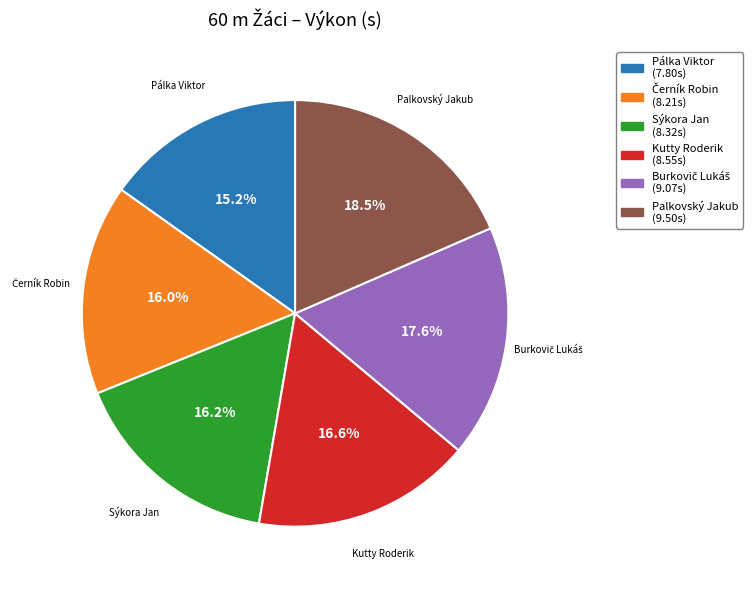

Does Sýkora Jan account for over 50% of the chart?

No